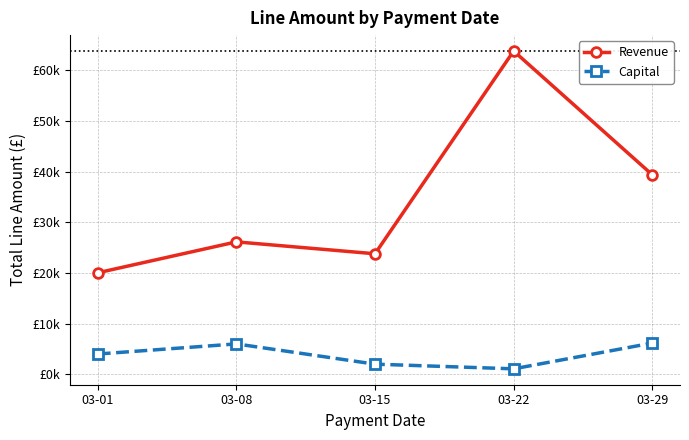

At which label is Capital closest to 3621?

03-01